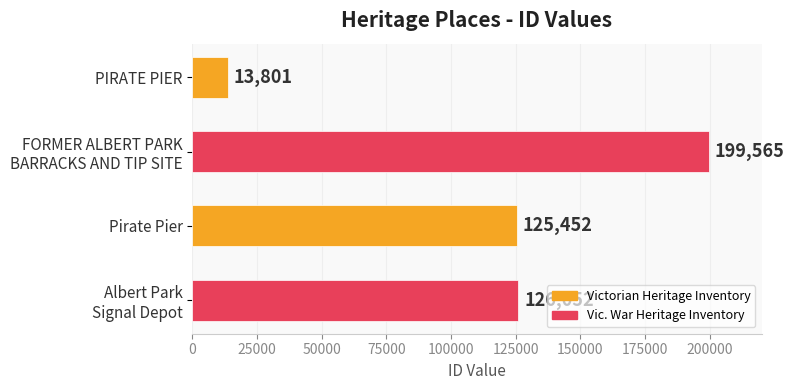

What is the difference between the maximum and second lowest values?

74113